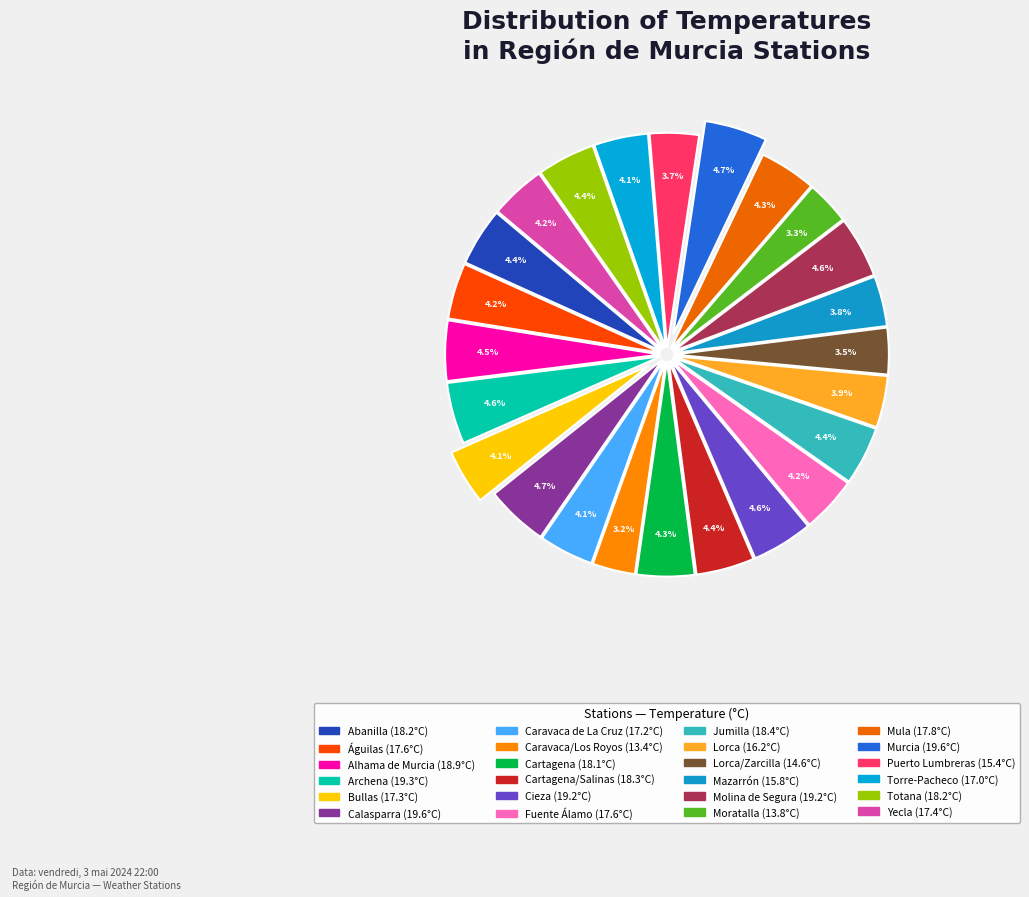

How many slices are in this pie chart?

24